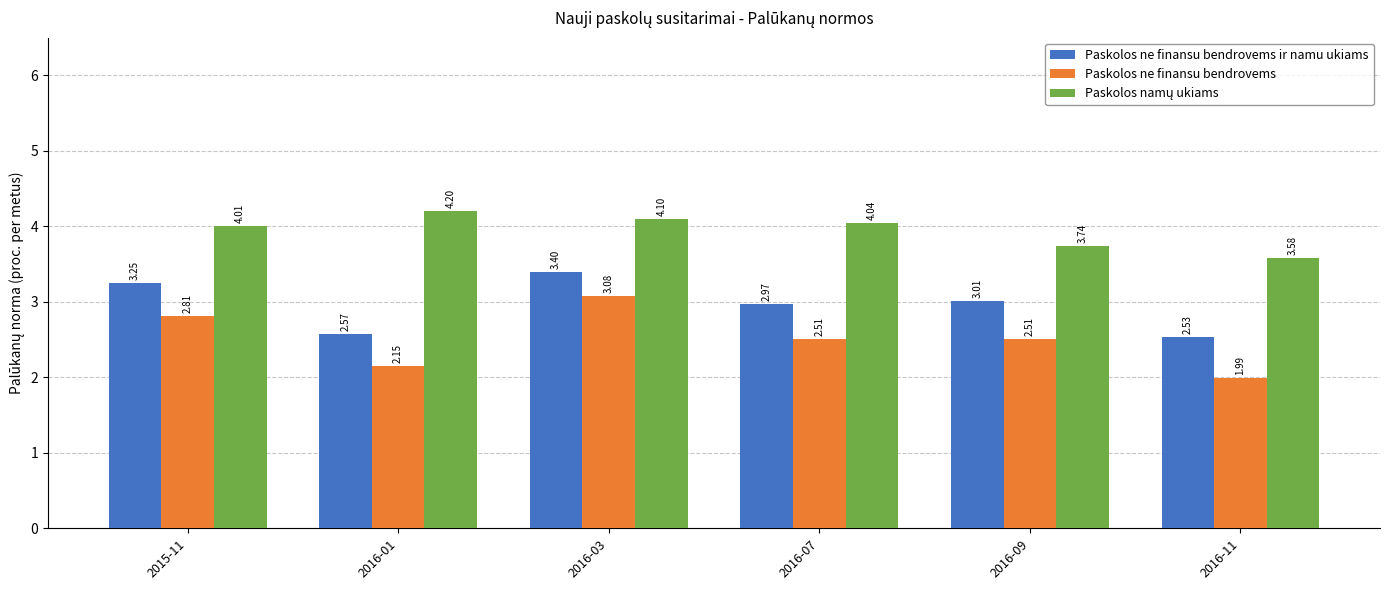

What is the spread (max minus min) of values at 2016-03?

1.0